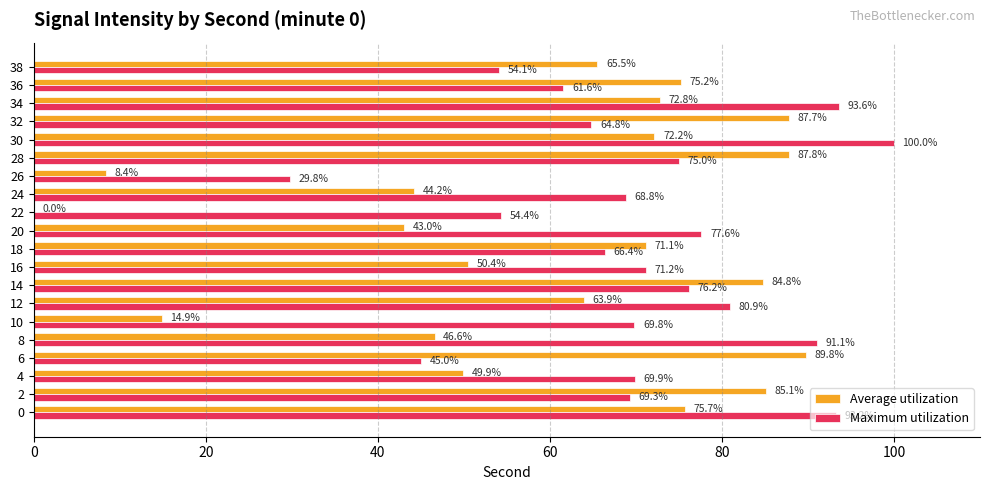

At which label does Average utilization reach its peak?

6